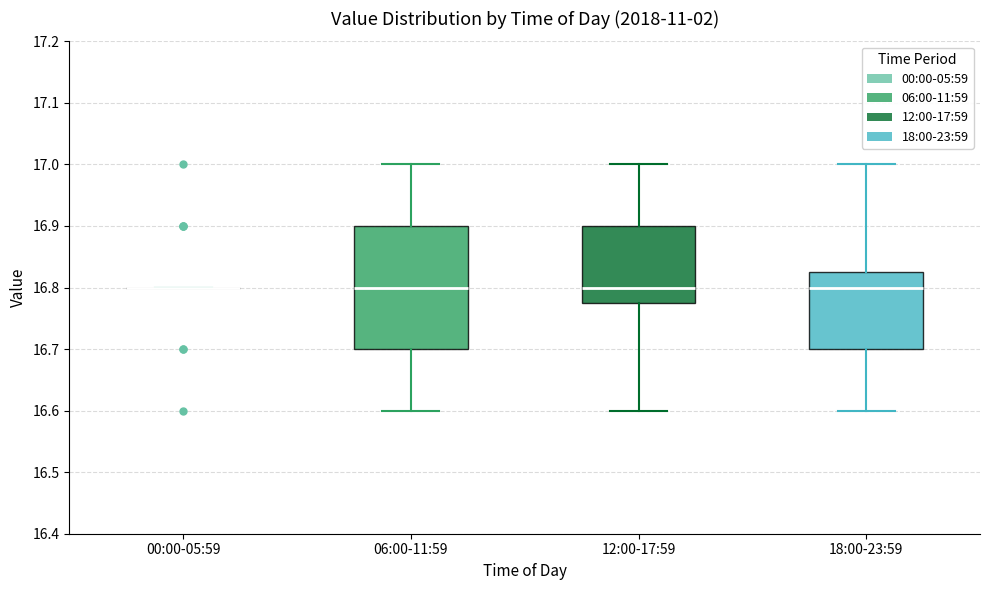

Reading left to right, read every box against the y-axis: the position of its median line, the range the box covers, and the ends of its whiskers. The values are not printed on the chart, so give them approximately, as read against the axis.

00:00-05:59: box collapsed to a line at 16.80, whiskers 16.80 to 16.80
06:00-11:59: median 16.80, box 16.70 to 16.90, whiskers 16.60 to 17.00
12:00-17:59: median 16.80, box 16.78 to 16.90, whiskers 16.60 to 17.00
18:00-23:59: median 16.80, box 16.70 to 16.83, whiskers 16.60 to 17.00